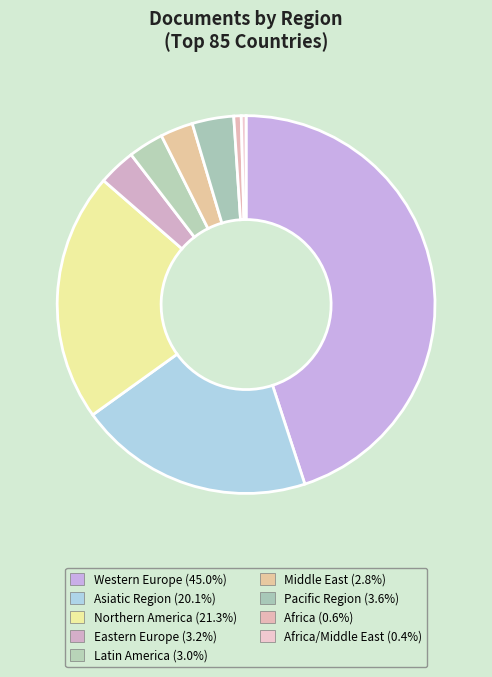

Count the number of slices in the pie.

9